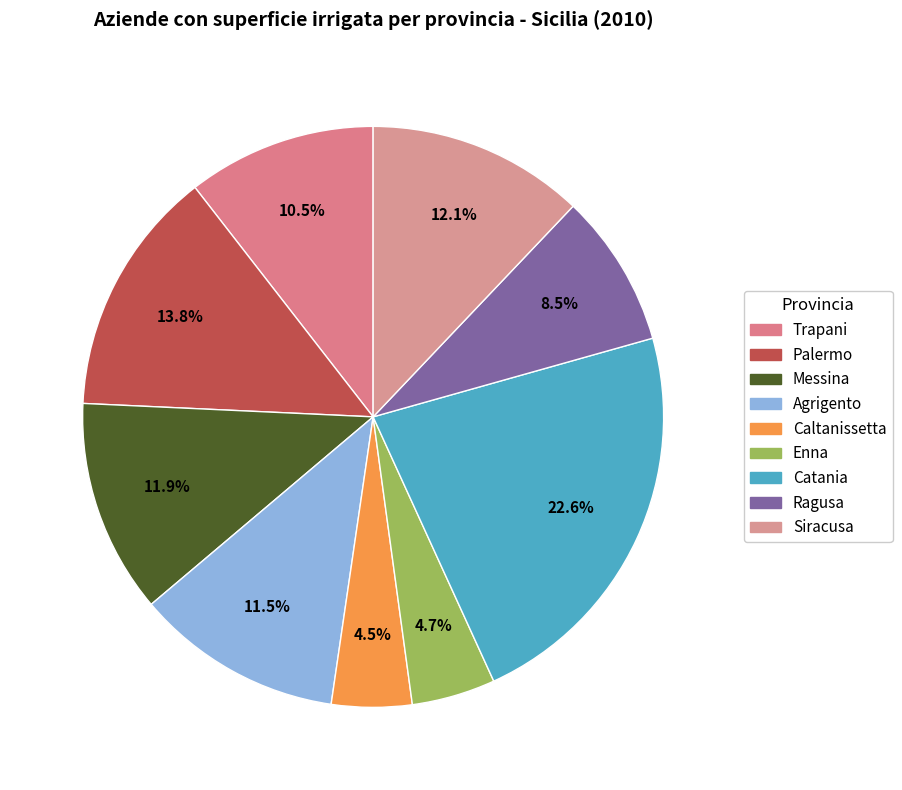

What is the ratio of the value at Enna to the value at Trapani?

0.4